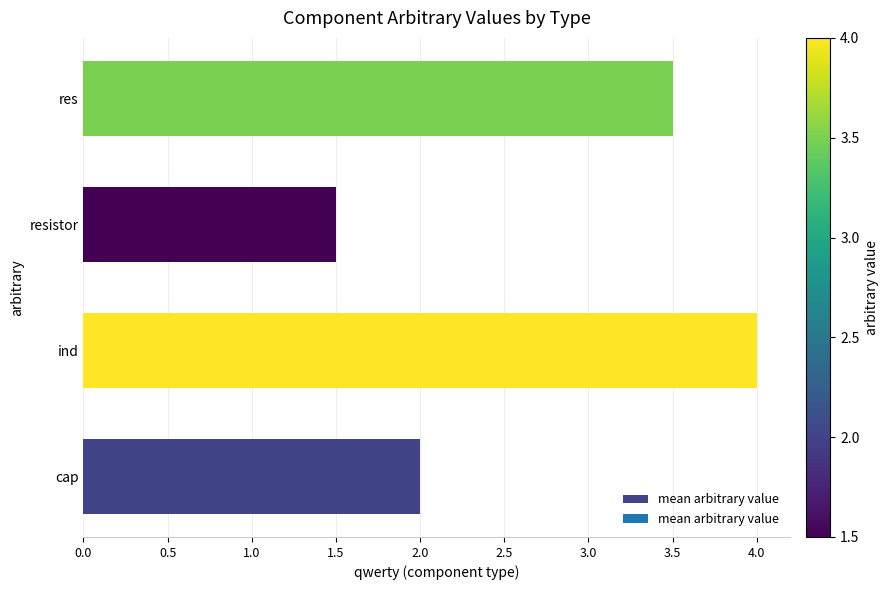

Does the chart contain stacked bars?

No